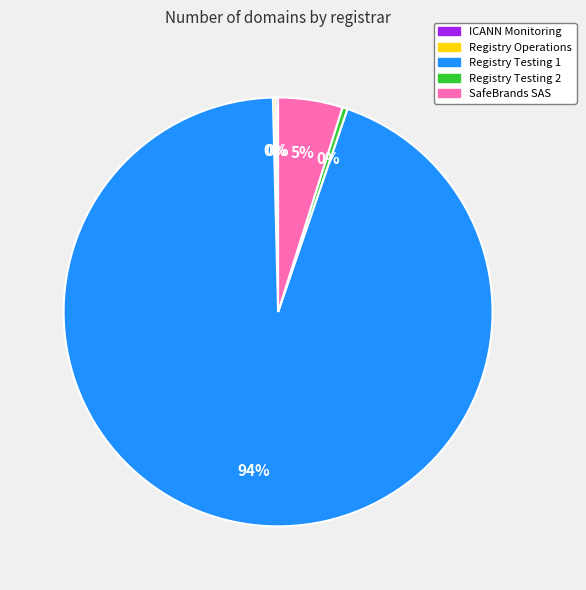

Is there any slice that represents more than half of the pie?

Yes